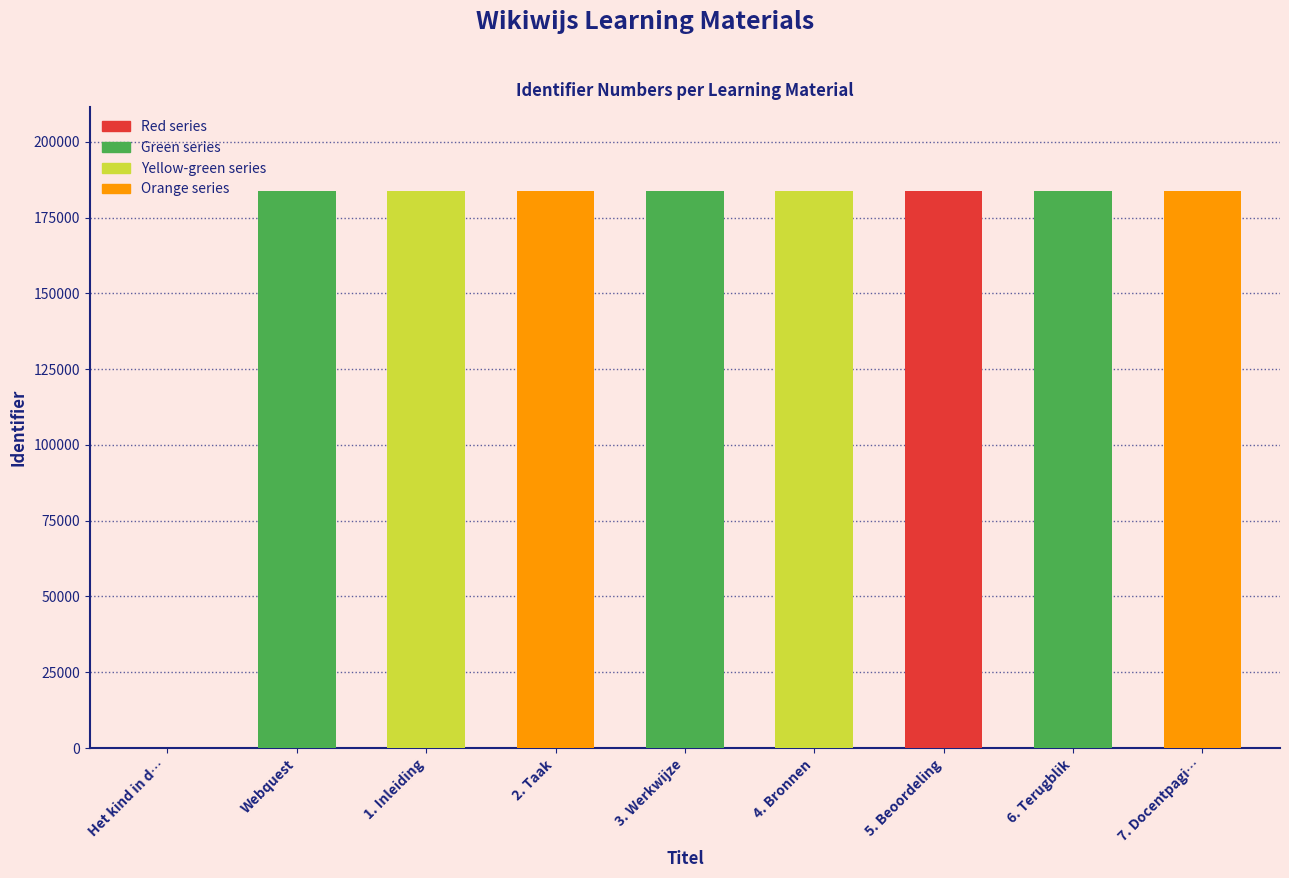

What is the difference between the values at 5. Beoordeling and 1. Inleiding?

4